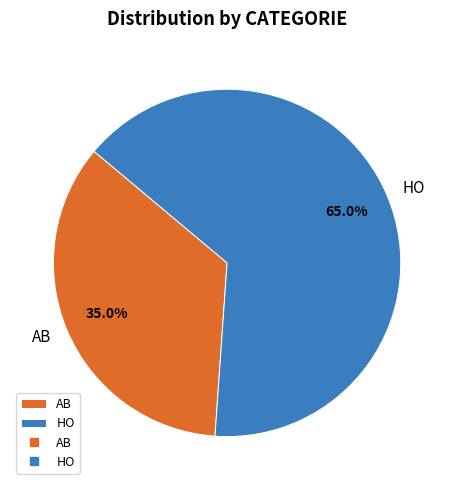

The HO slice represents 54% of the pie. True or false?

False